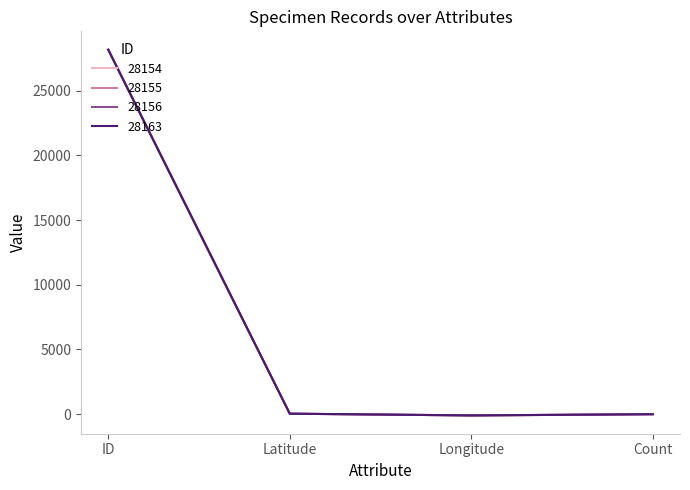

What is the total value across all series at ID?

112628.0